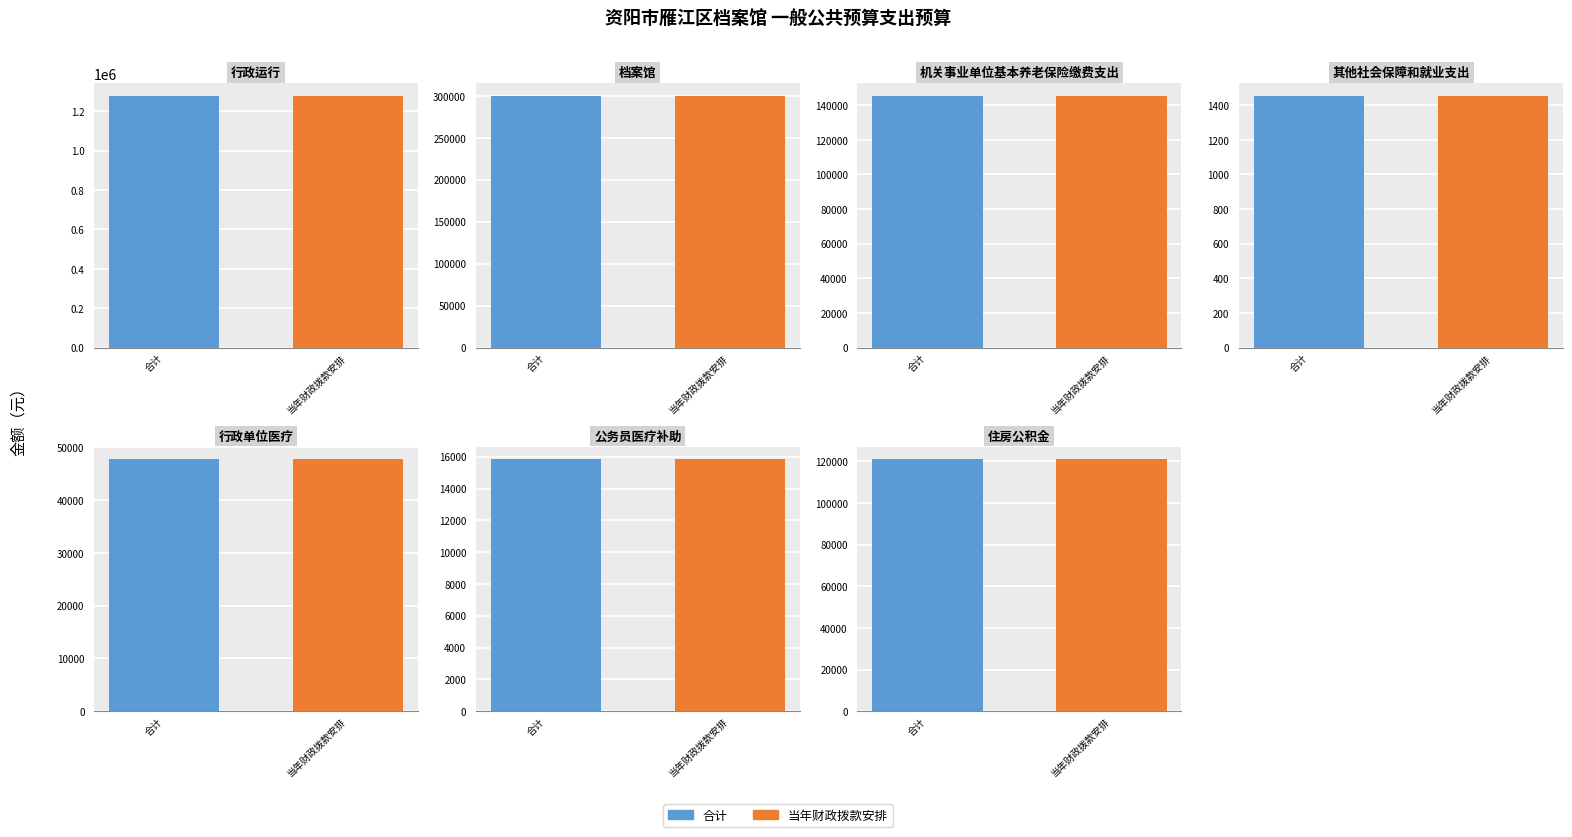

What is the label of the 2nd bar from the right?

公务员医疗补助